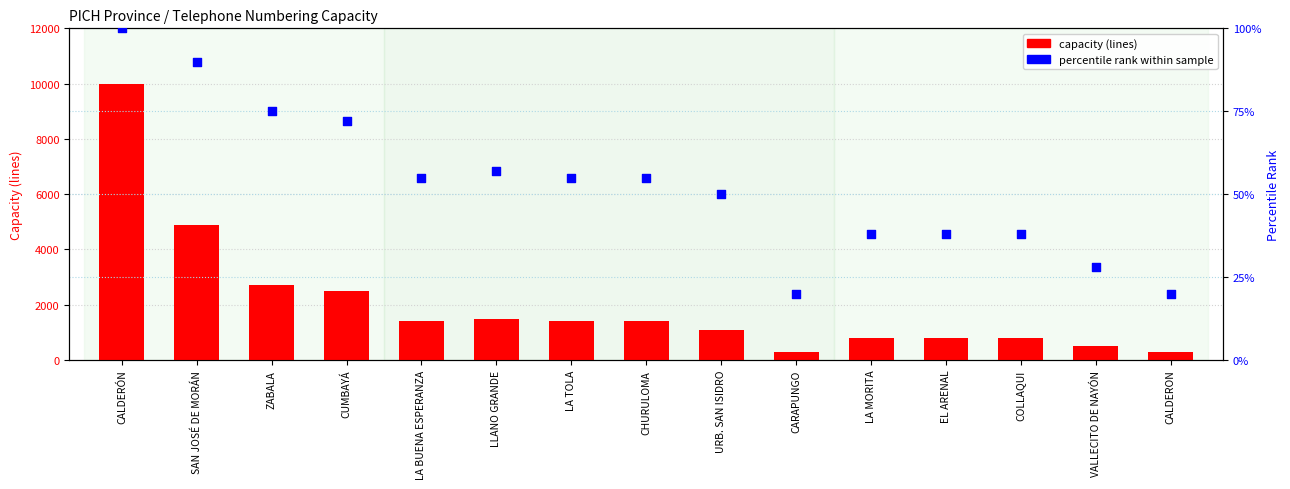

What is the total value across all series at CALDERON?

320